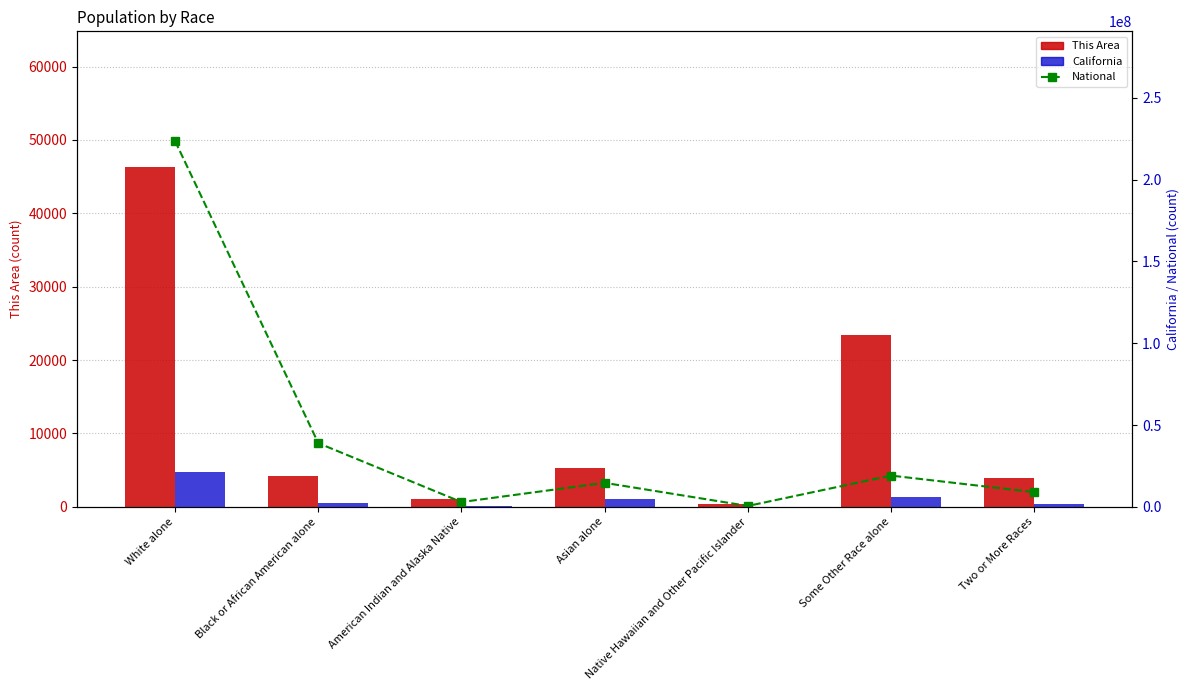

Reading left to right, transcribe all the data shown in this chart.

This Area: White alone=46286	Black or African American alone=4167	American Indian and Alaska Native=1044	Asian alone=5303	Native Hawaiian and Other Pacific Islander=361	Some Other Race alone=23432	Two or More Races=3926
National: White alone=223553265	Black or African American alone=38929319	American Indian and Alaska Native=2932248	Asian alone=14674252	Native Hawaiian and Other Pacific Islander=540013	Some Other Race alone=19107368	Two or More Races=9009073
California: White alone=21453934	Black or African American alone=2299072	American Indian and Alaska Native=362801	Asian alone=4861007	Native Hawaiian and Other Pacific Islander=144386	Some Other Race alone=6317372	Two or More Races=1815384